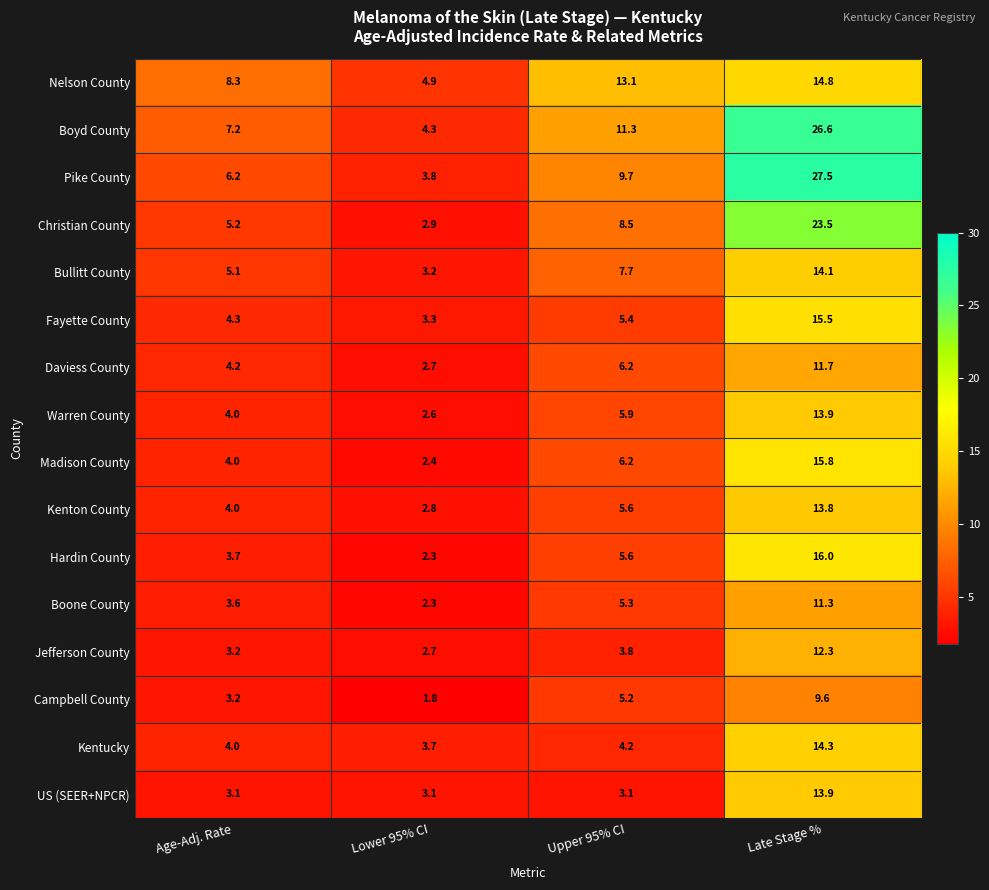

At which label is Bullitt County closest to 8?

Upper 95% CI